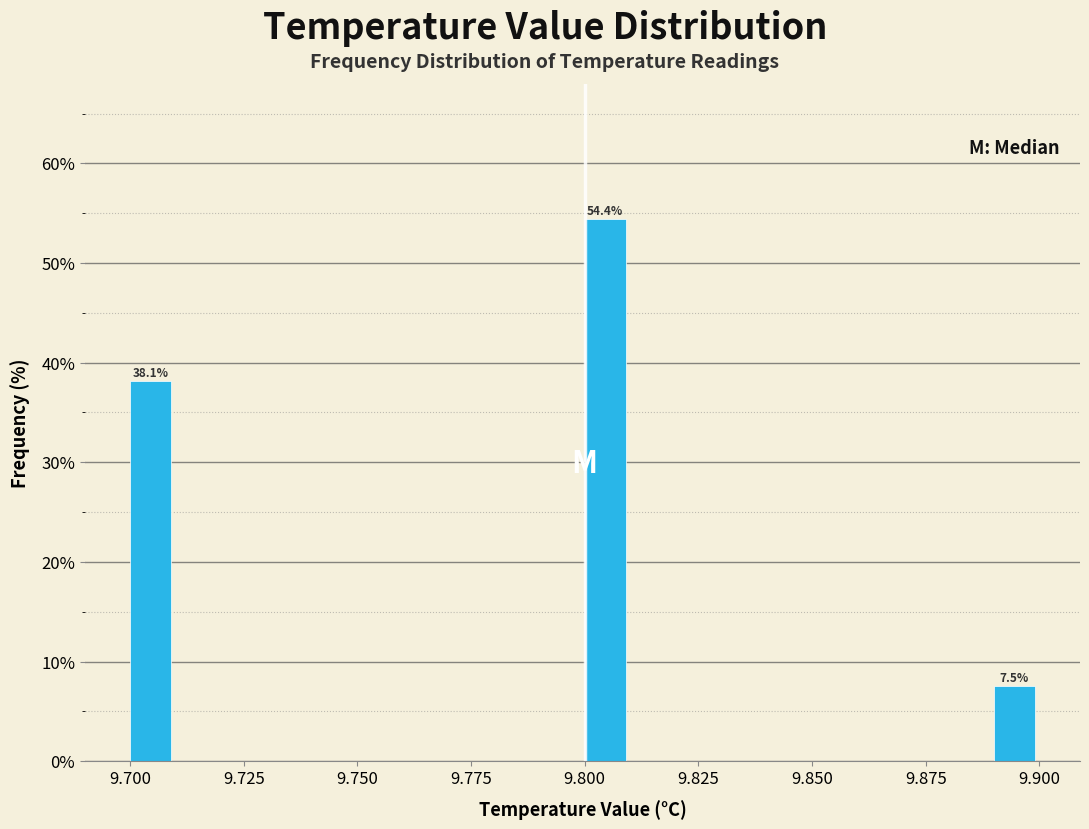

Around what value on the x-axis is the tallest bar? Give the approximate position of its centre, as read against the axis.

9.805